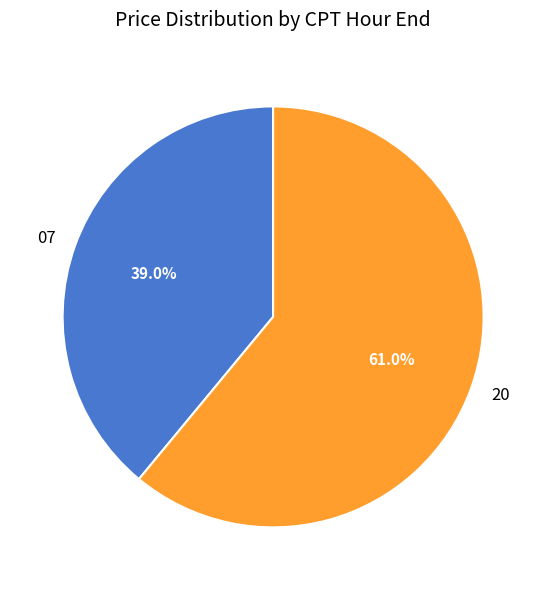

Which category accounts for the majority?

20